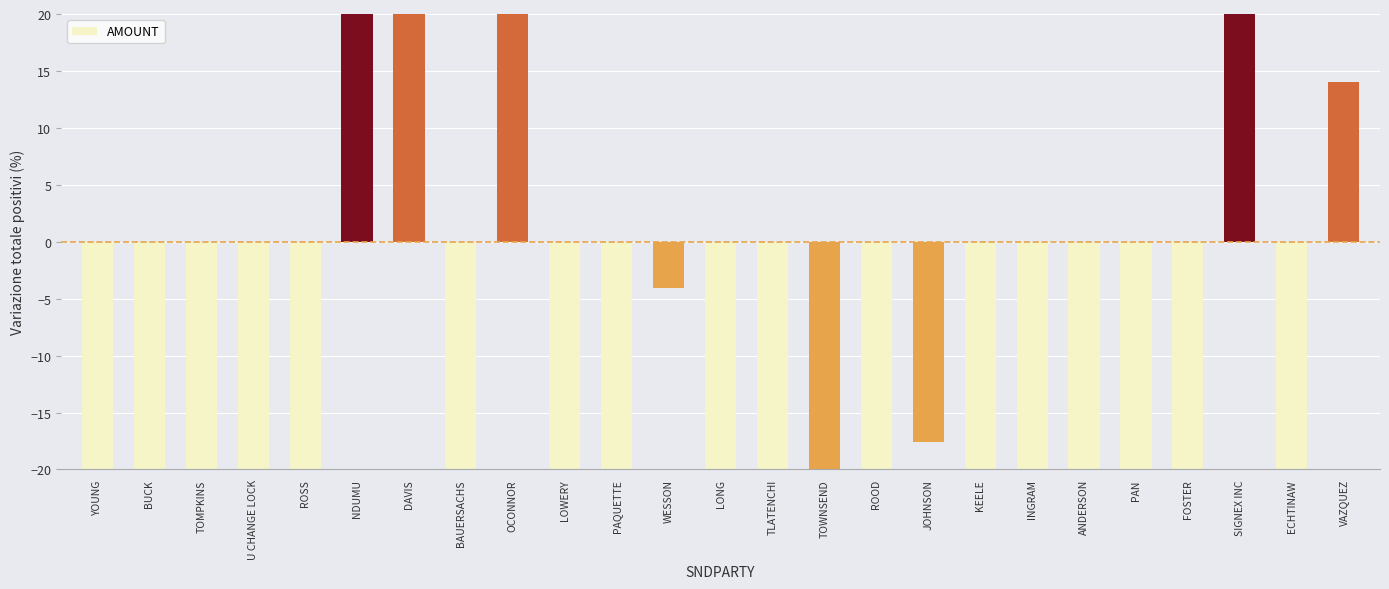

True or false: the data shows -4.1 at WESSON.

True